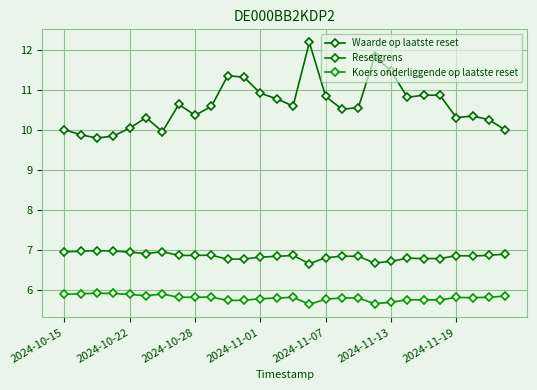

True or false: Waarde op laatste reset and Resetgrens intersect in this chart.

False